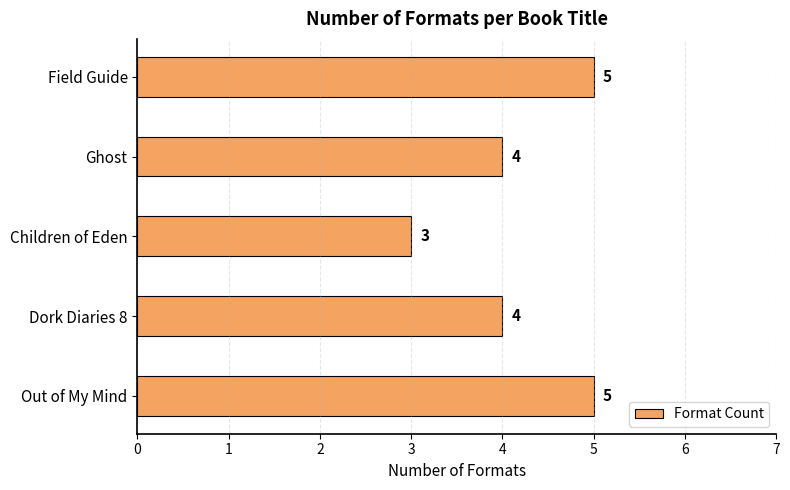

True or false: the data shows 1 at Dork Diaries 8.

False